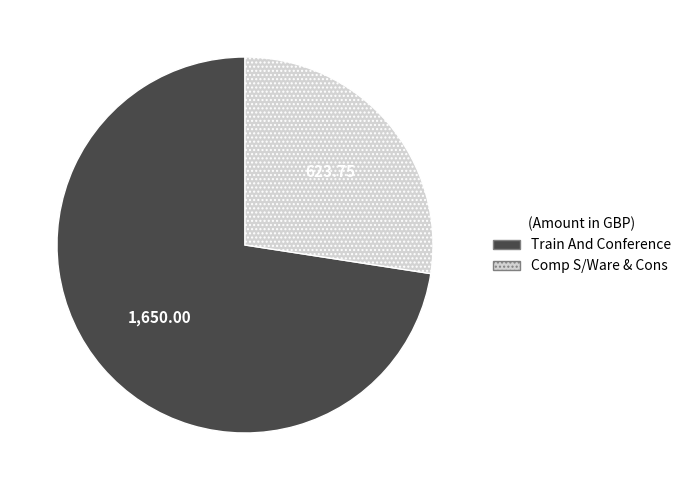

Which slice represents more than half of the pie?

Train And Conference